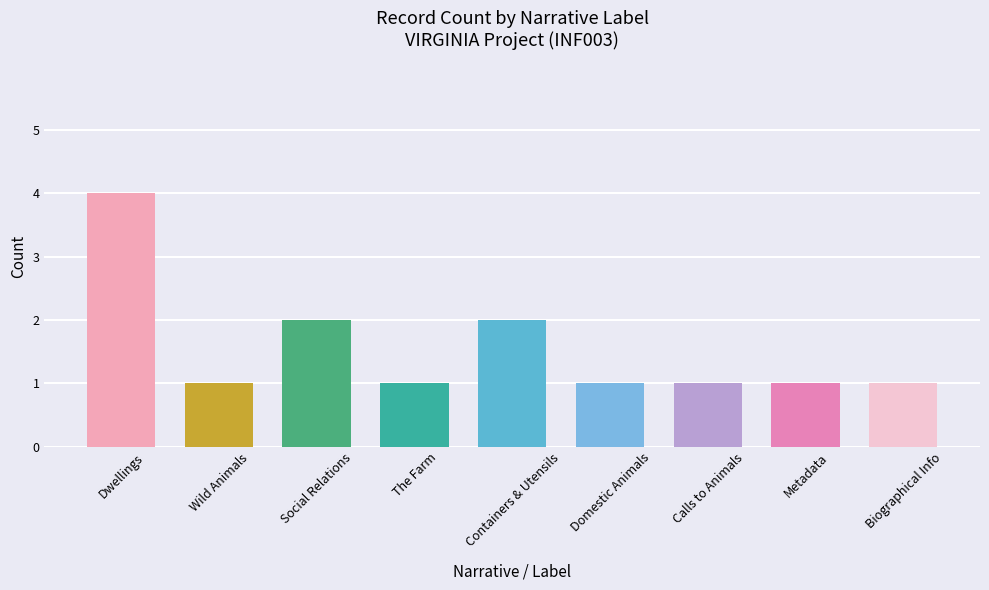

True or false: the data shows 2 at Social Relations.

True